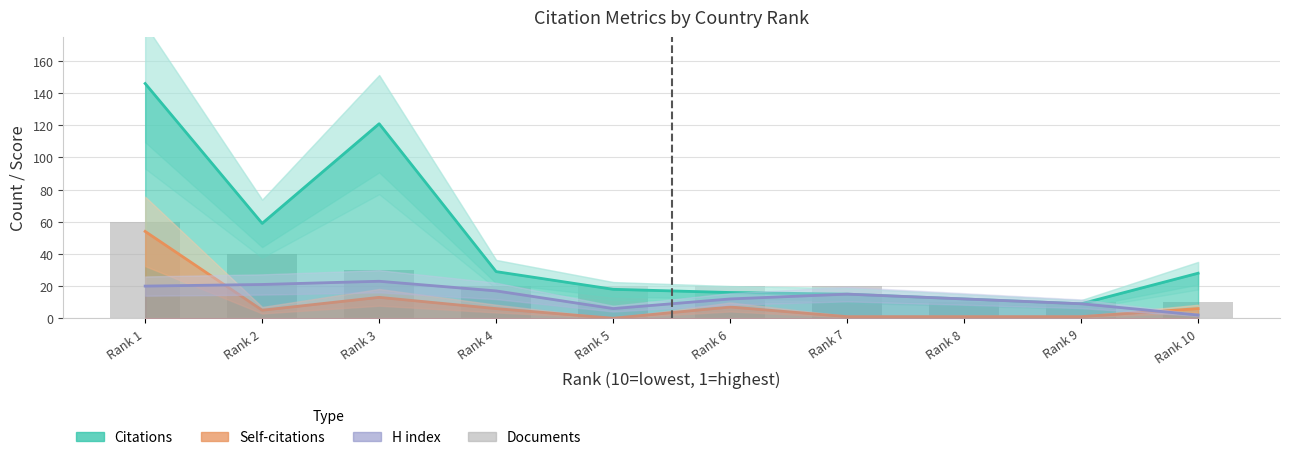

Which series has the largest range (max minus min)?

Citations